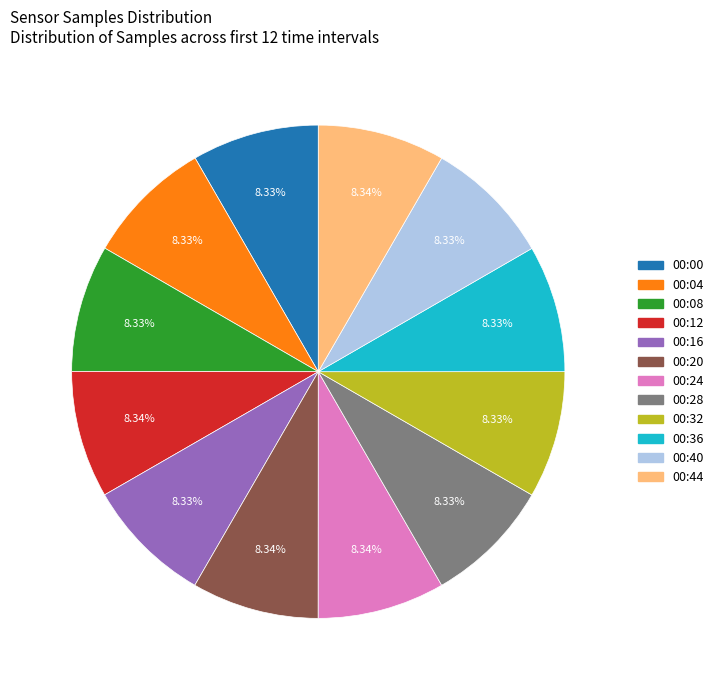

Is there any slice that represents more than half of the pie?

No